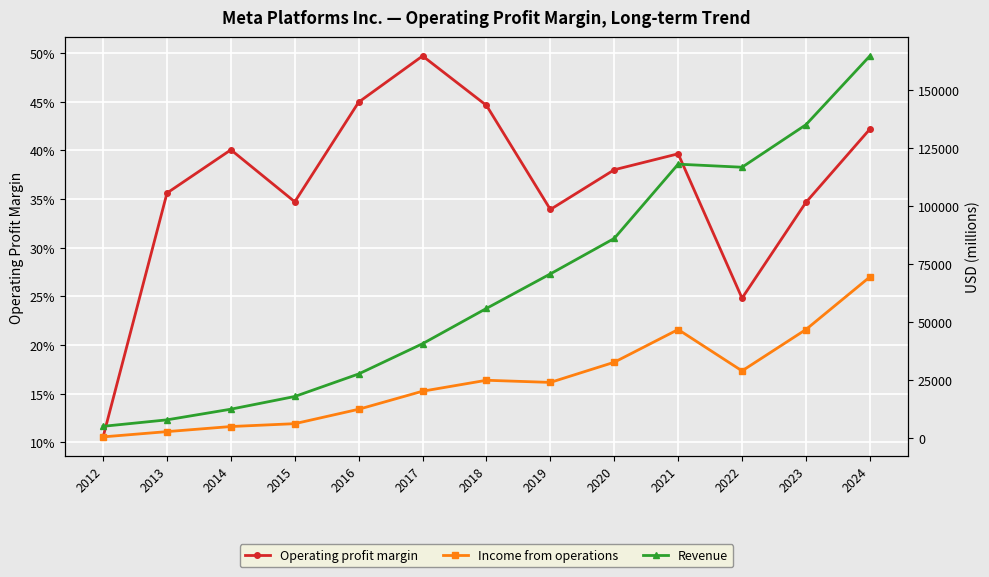

Which category has the lowest value across all series?

2012